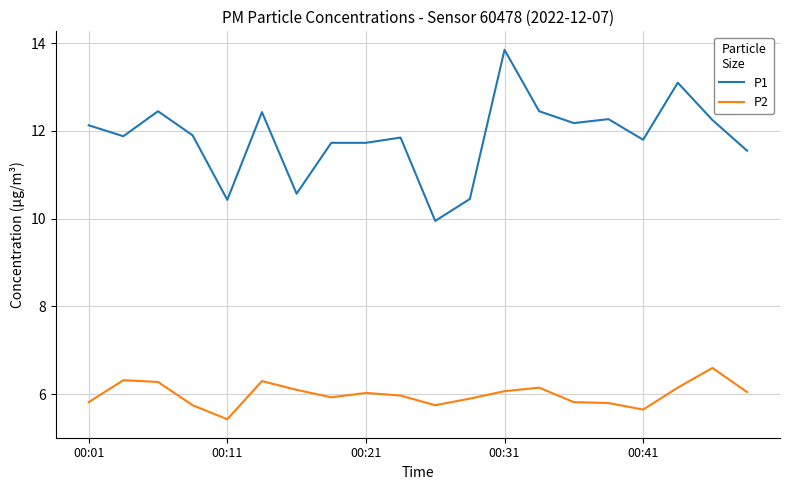

Which series has the largest range (max minus min)?

P1